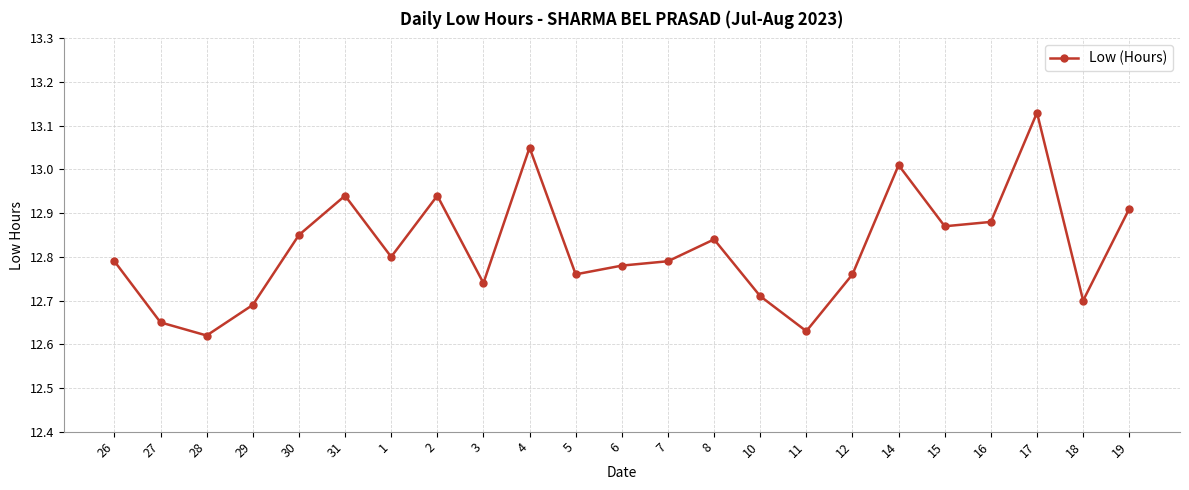

Where is the first local maximum?

31